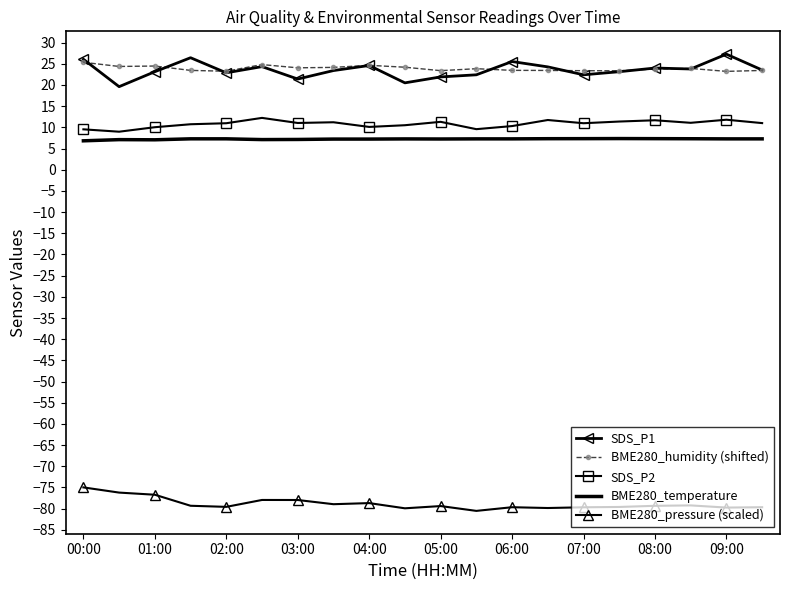

True or false: SDS_P1 and BME280_pressure (scaled) intersect in this chart.

False